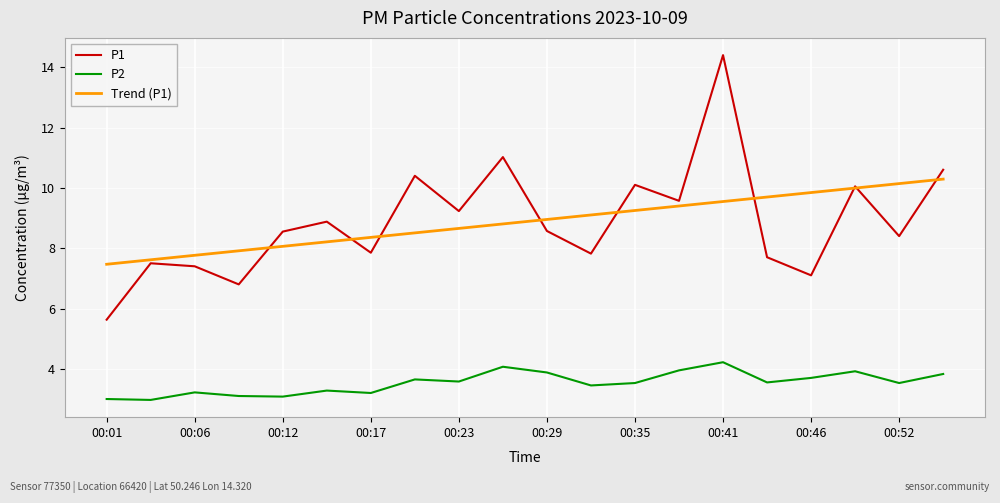

What is the smallest value displayed?

3.0